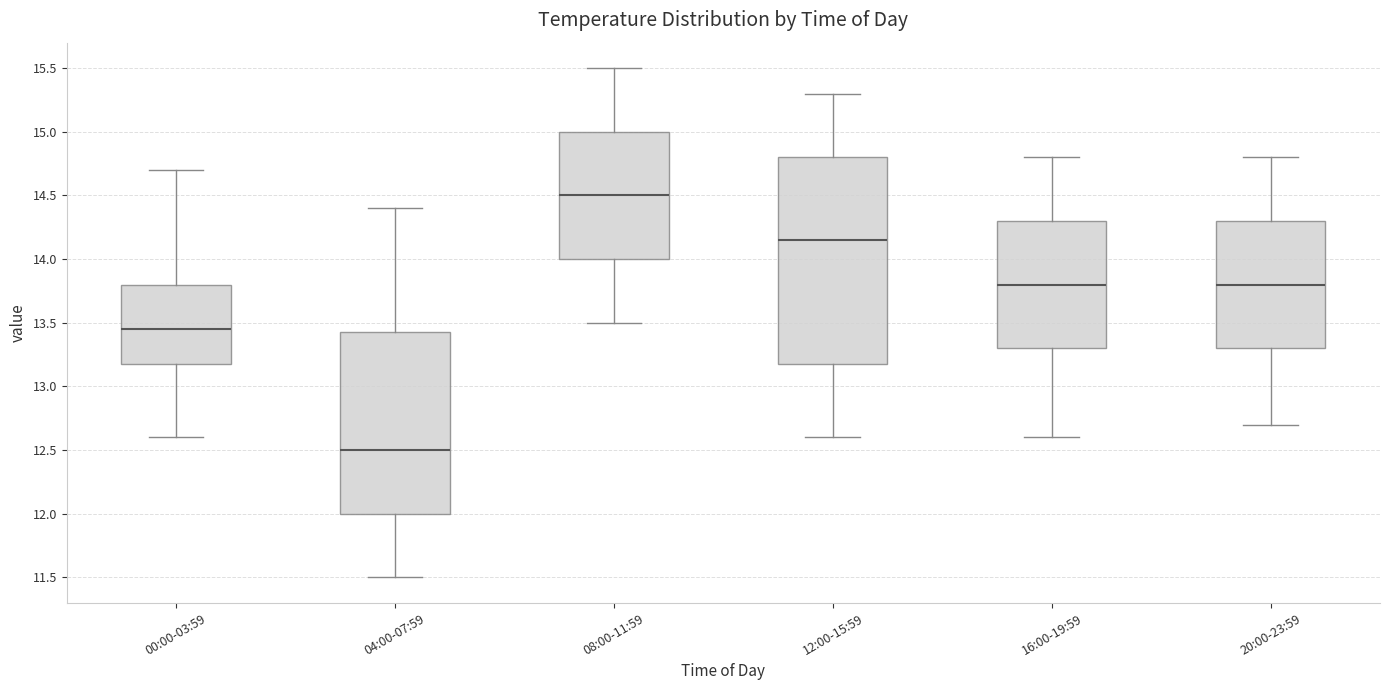

Comparing the boxes themselves (not the whiskers), which one is the tallest?

12:00-15:59